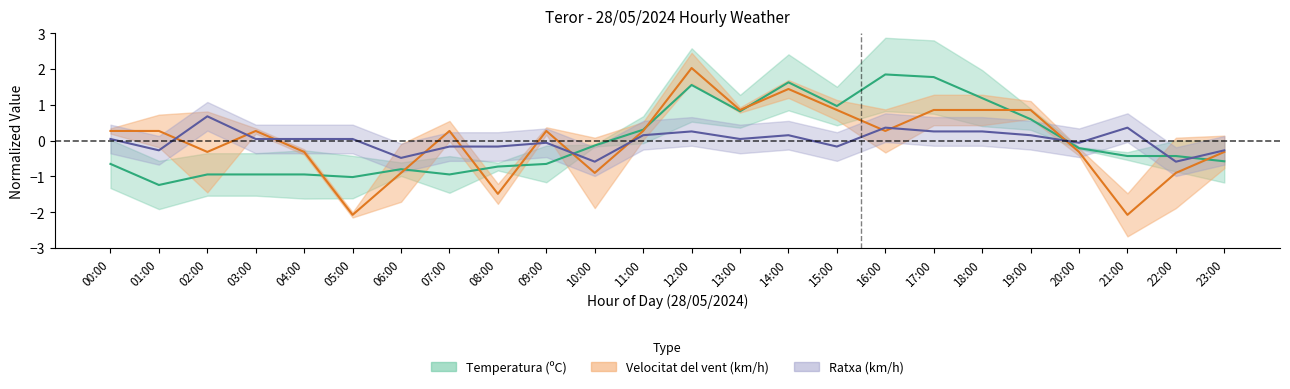

How many data points in Ratxa (km/h) are less than 0?

10